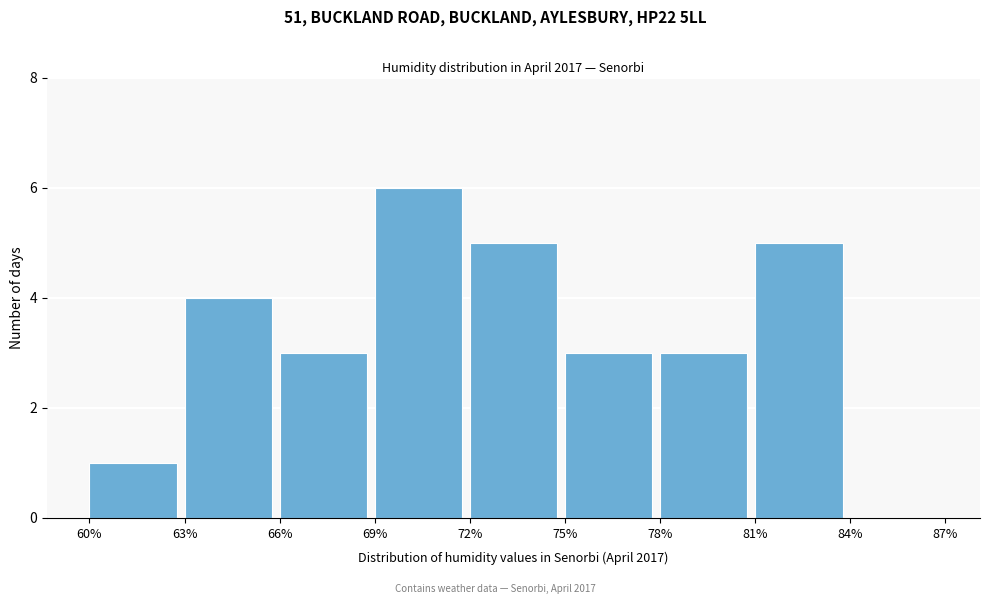

How tall is the bar that spans 60% to 63% on the x-axis? The values are not printed on the chart, so give them approximately, as read against the axis.

1